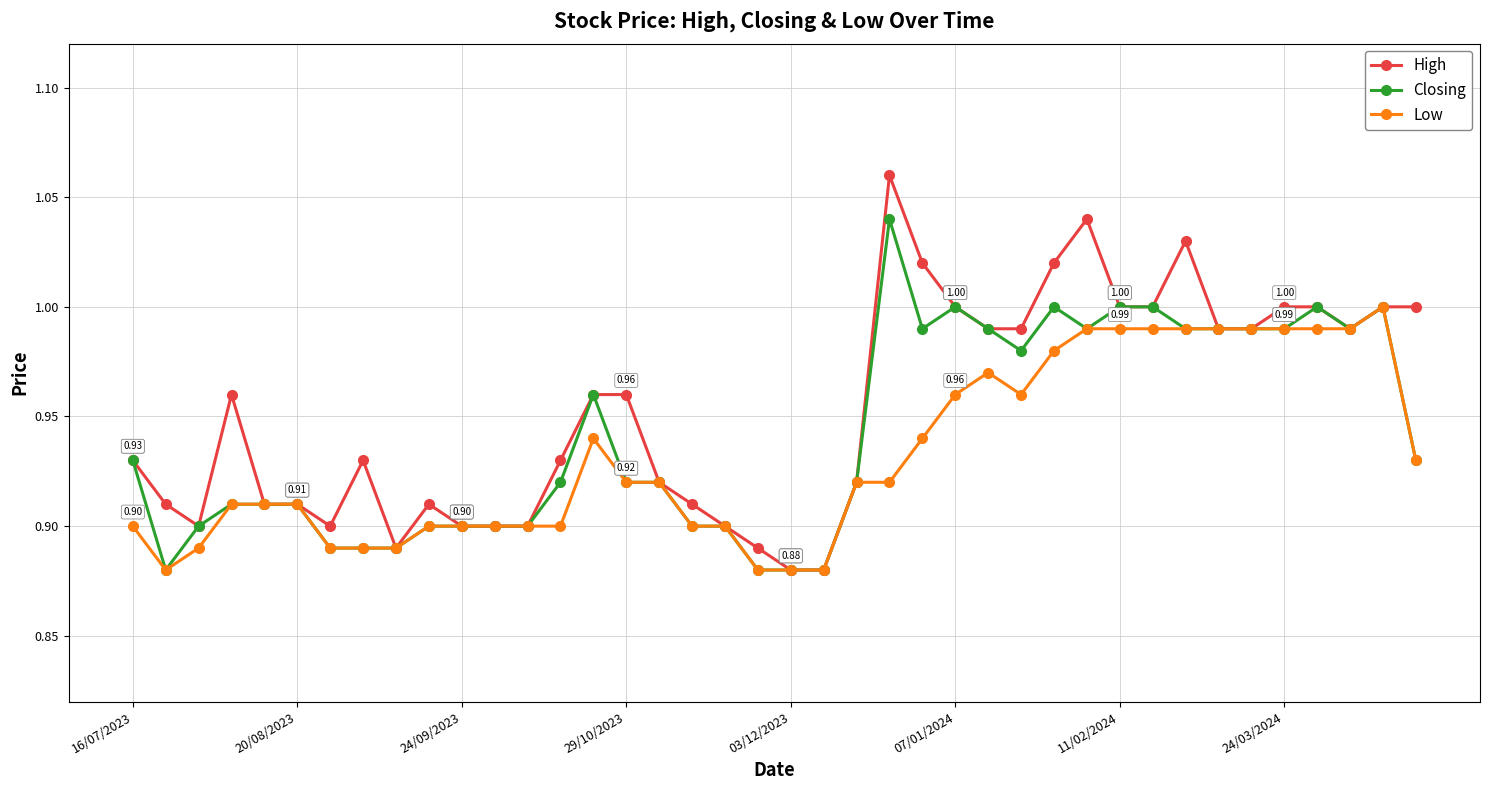

True or false: Closing has more than 1 points higher than both neighbors.

True